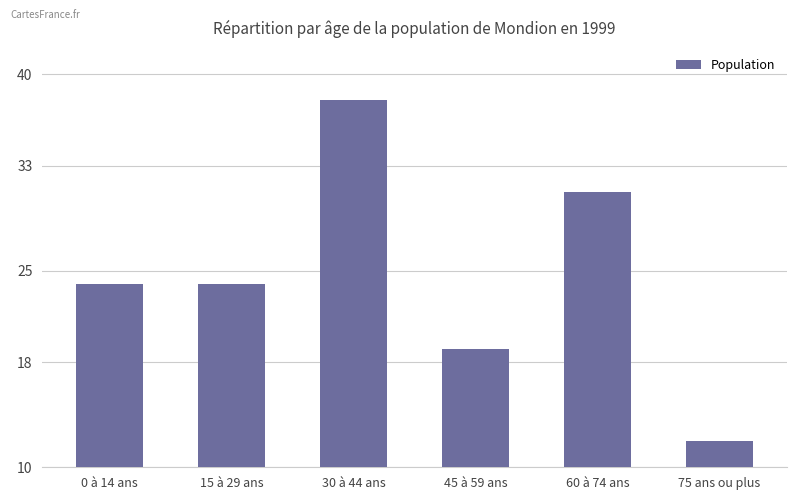

Are the bars grouped side by side (vs. stacked)?

No